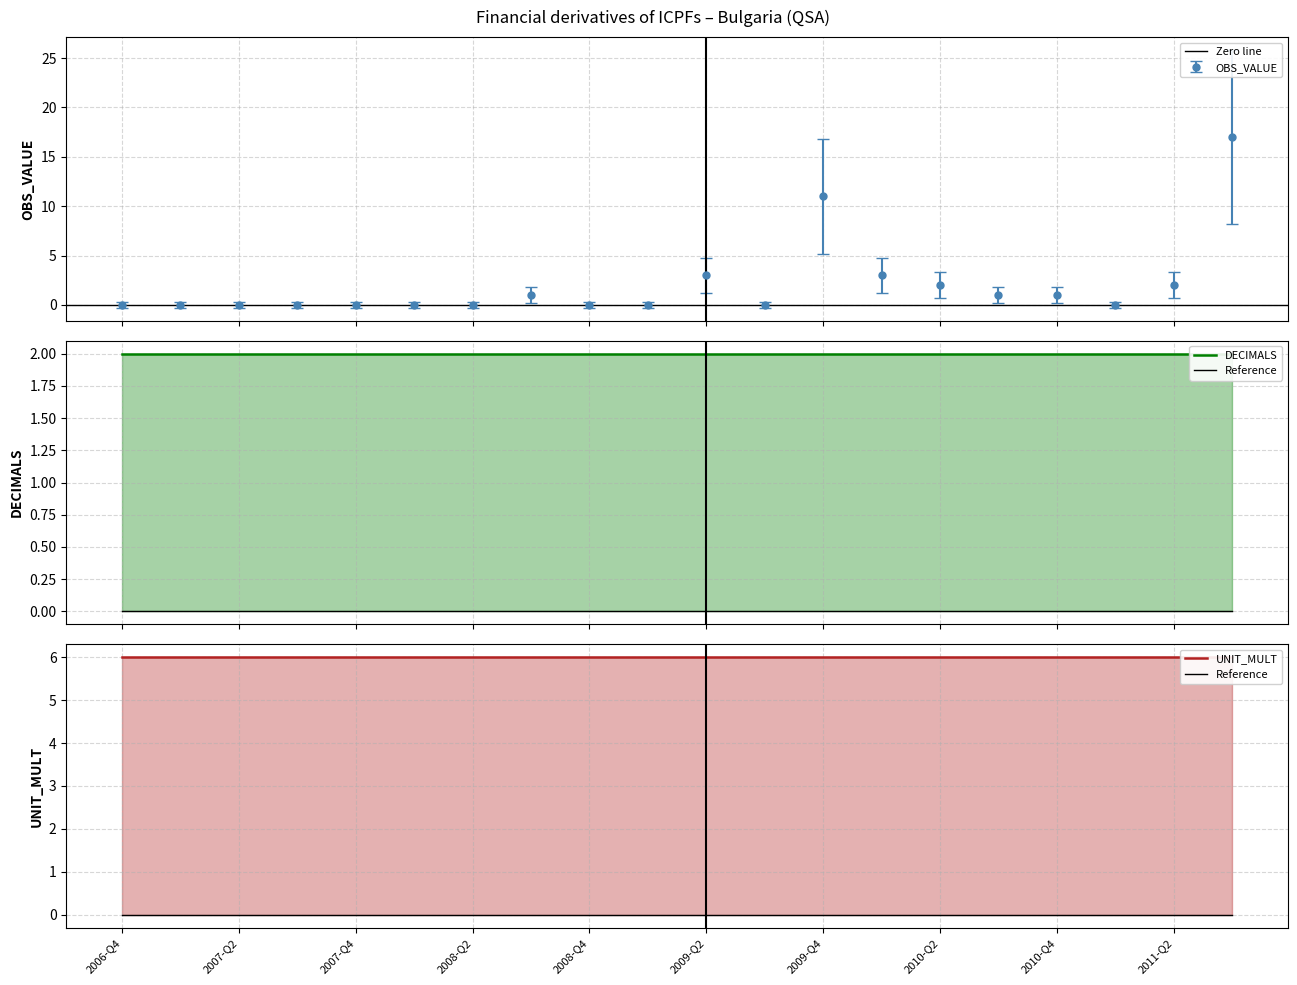

At which category does the chart reach its peak across all series?

2011-Q3